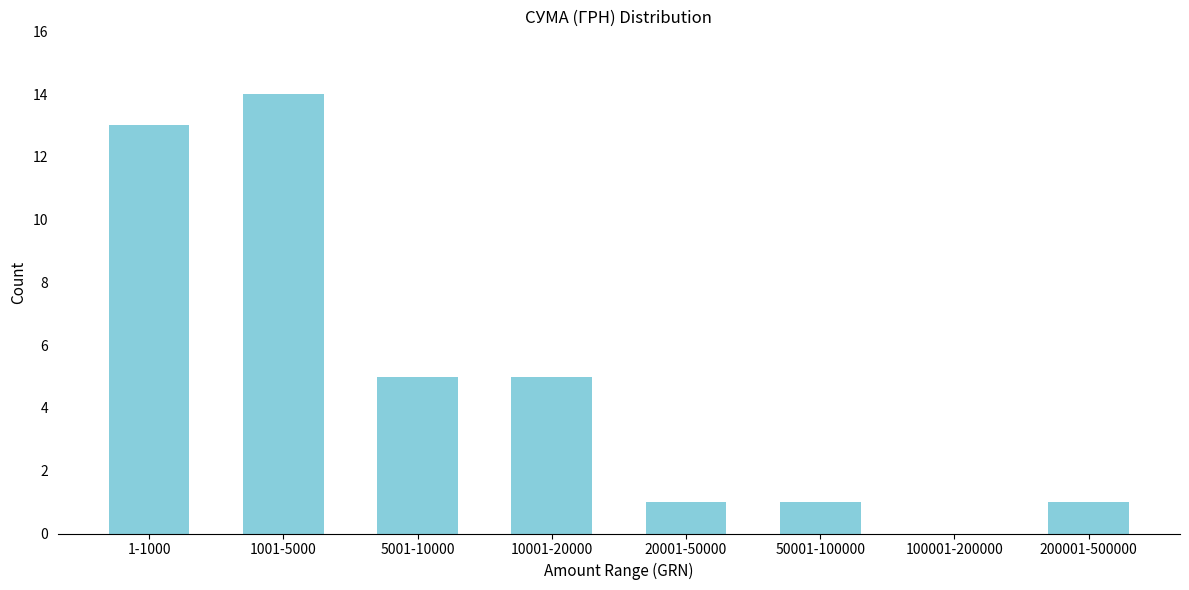

Reading right to left, list all the values displayed in this chart.

200001-500000=1	100001-200000=0	50001-100000=1	20001-50000=1	10001-20000=5	5001-10000=5	1001-5000=14	1-1000=13